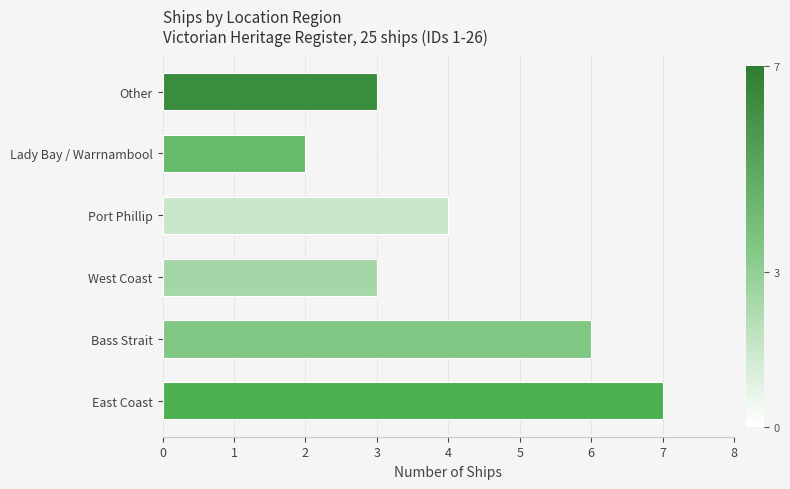

Is it true that the value at Other is 1?

False